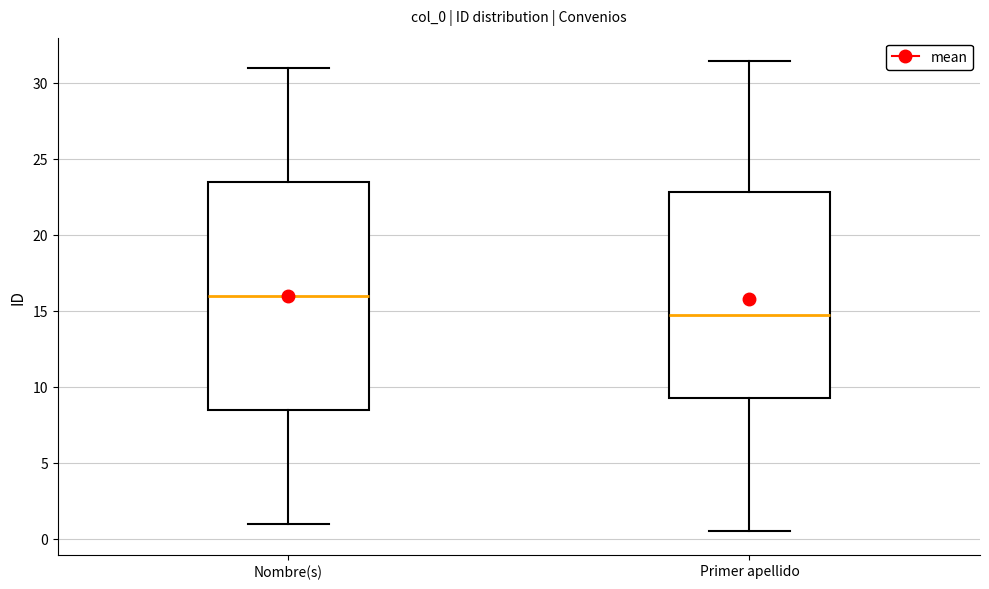

Which box's median line is the highest?

Nombre(s)